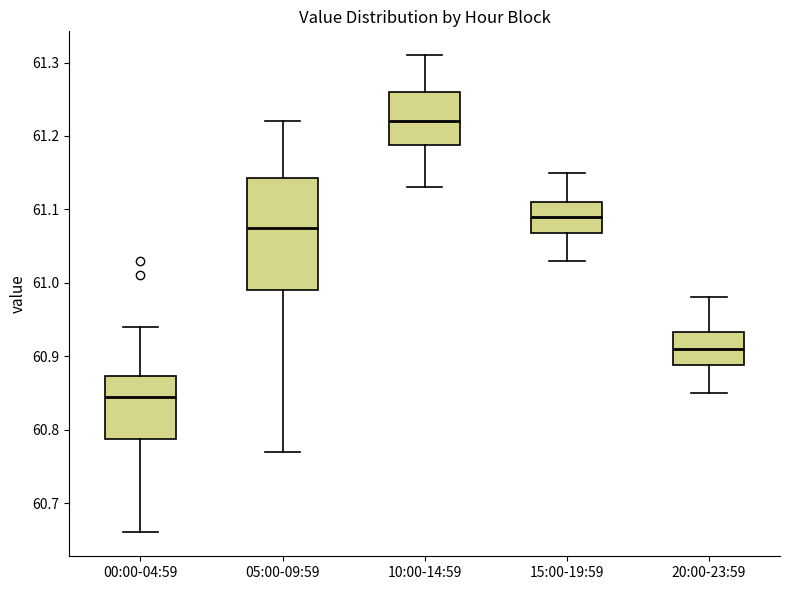

Reading left to right, transcribe this box plot: for each box, give where its median line is, the range the box spans, and where its two whiskers end, as read against the y-axis. The values are not printed on the chart, so give them approximately, as read against the axis.

00:00-04:59: median 60.85, box 60.79 to 60.87, whiskers 60.66 to 60.94
05:00-09:59: median 61.08, box 60.99 to 61.14, whiskers 60.77 to 61.22
10:00-14:59: median 61.22, box 61.19 to 61.26, whiskers 61.13 to 61.31
15:00-19:59: median 61.09, box 61.07 to 61.11, whiskers 61.03 to 61.15
20:00-23:59: median 60.91, box 60.89 to 60.93, whiskers 60.85 to 60.98